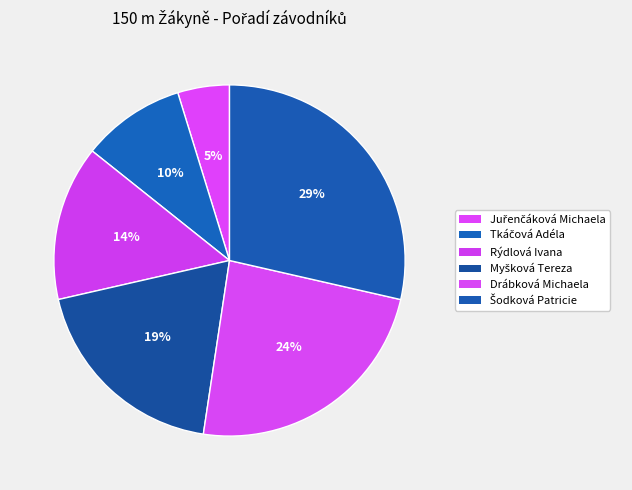

How many segments does this pie chart have?

6